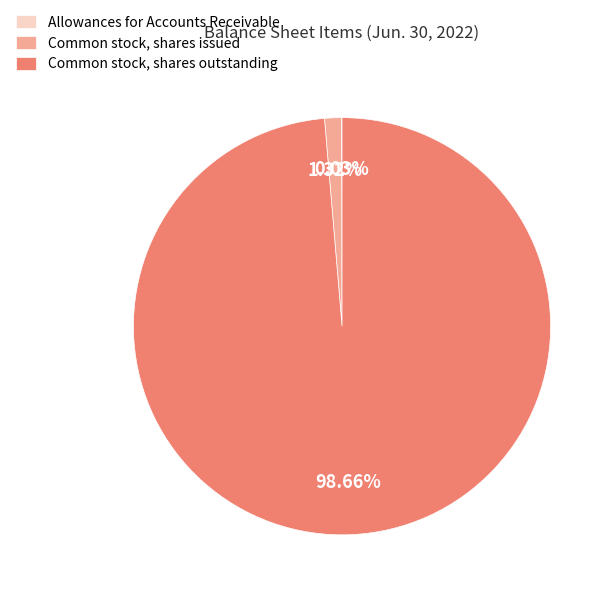

To the nearest percent, what is the difference between the Common stock, shares issued and Common stock, shares outstanding slice percentages?

97%